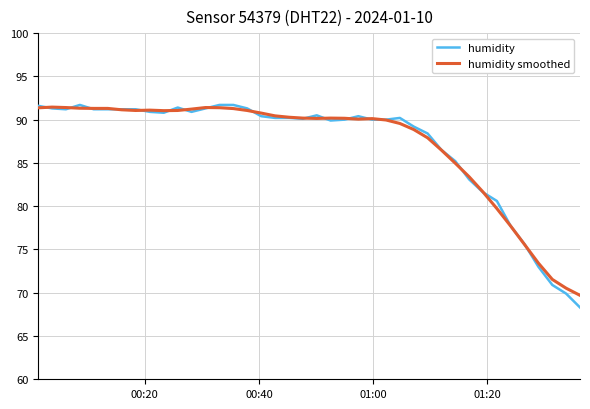

Which series has the largest range (max minus min)?

humidity